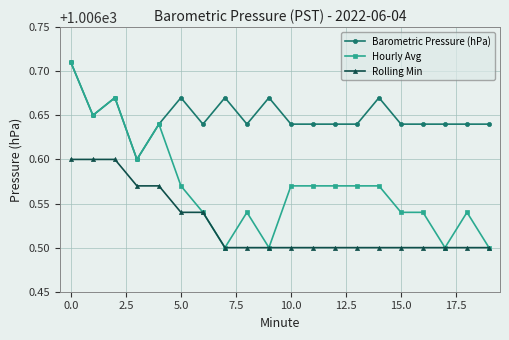

How many lines are shown in the chart?

3